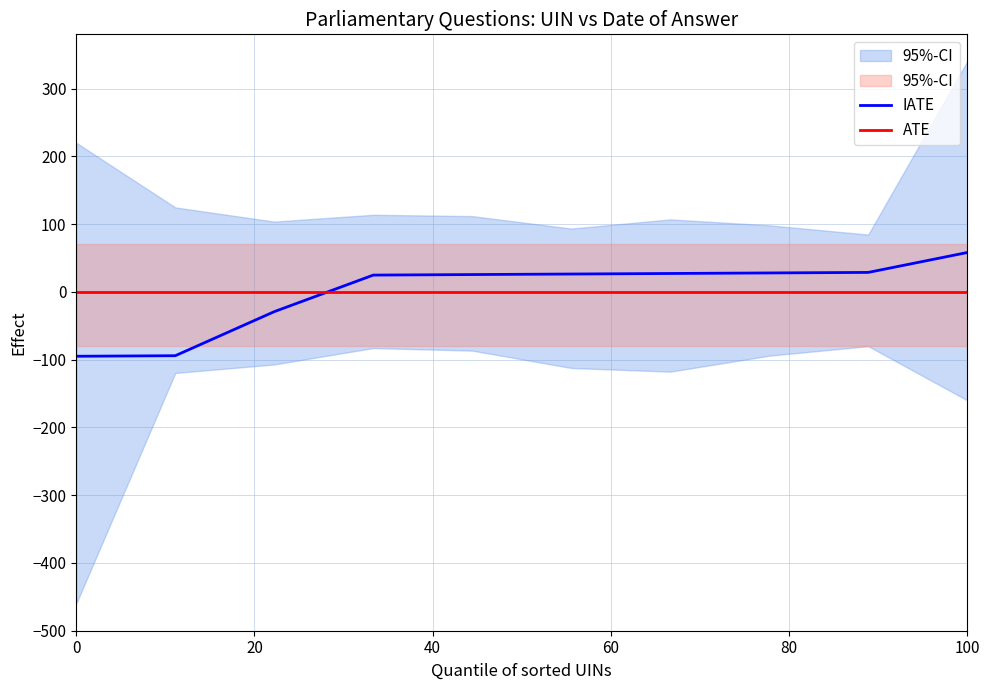

Which category has the highest value in the IATE series?

100